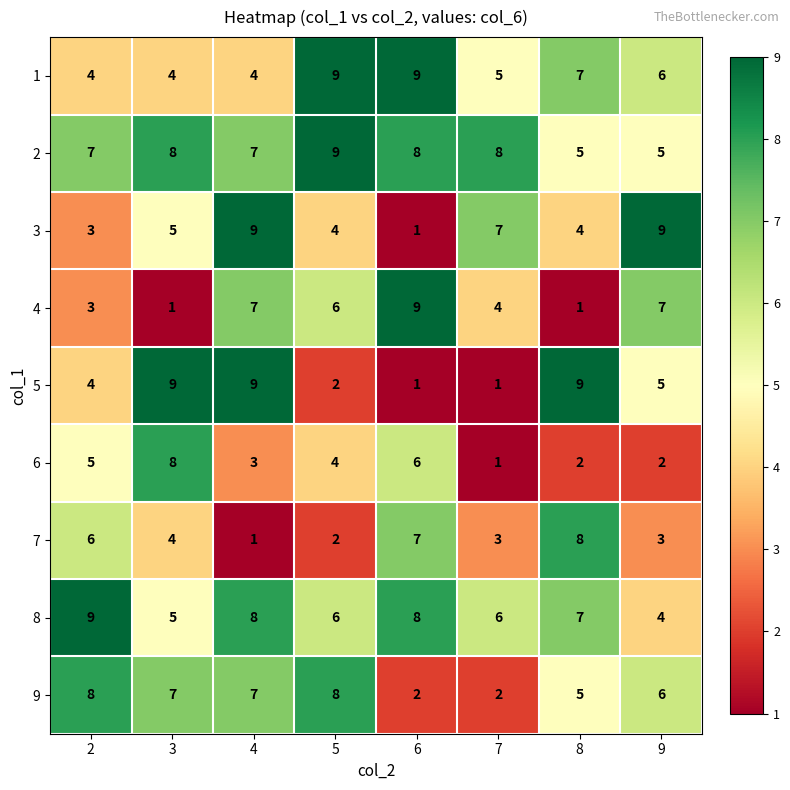

At which category is the sum across all series the highest?

4